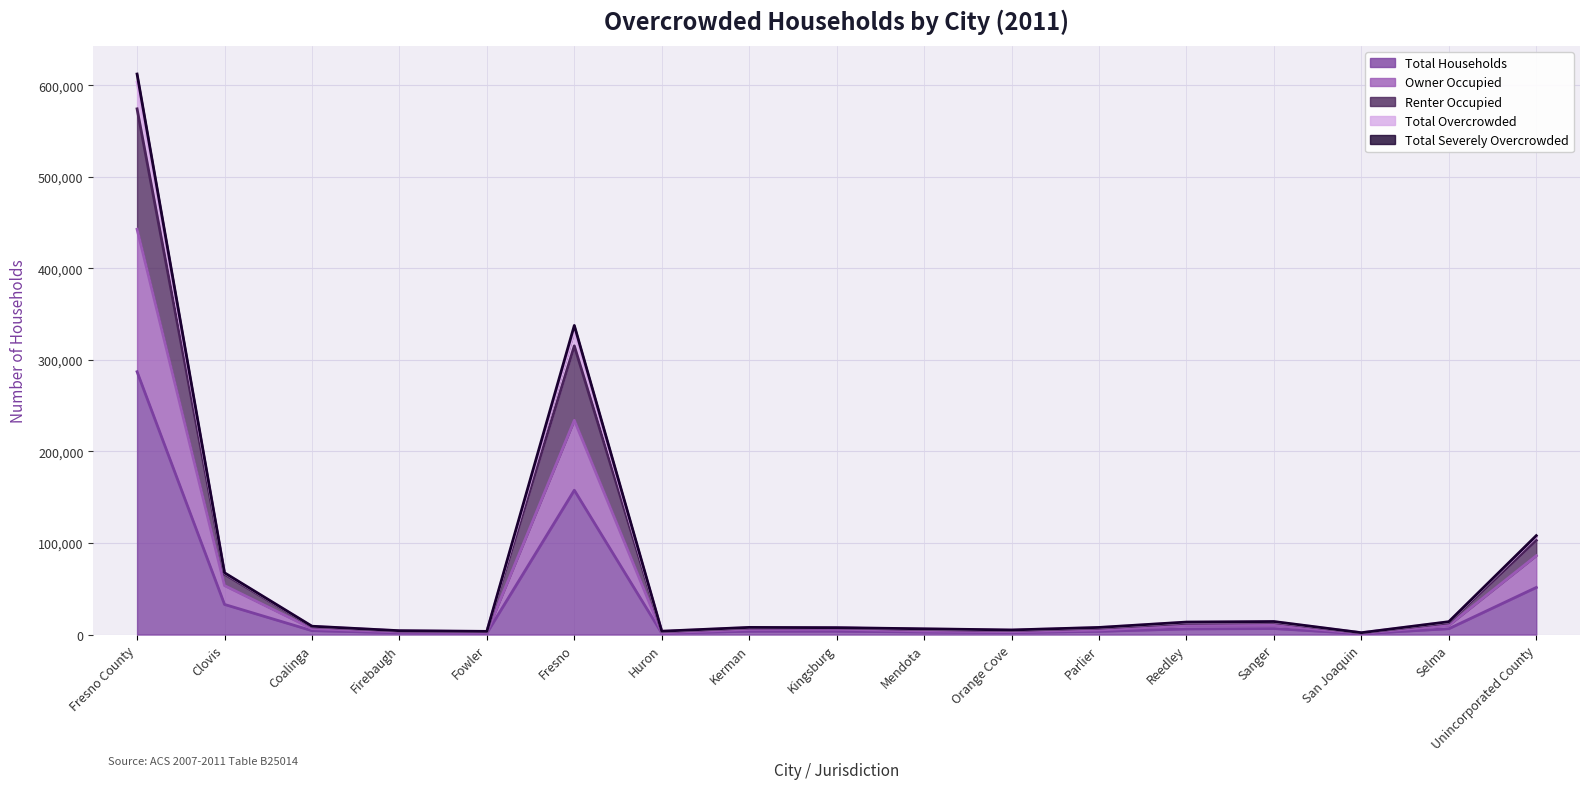

What is the difference between the maximum and minimum values in the Total Severely Overcrowded series?

572334